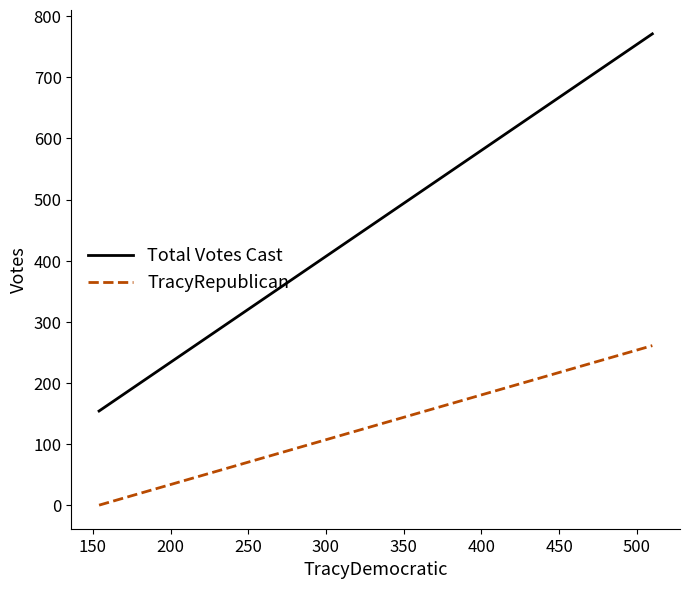

Is this an area chart (filled region under the line)?

No